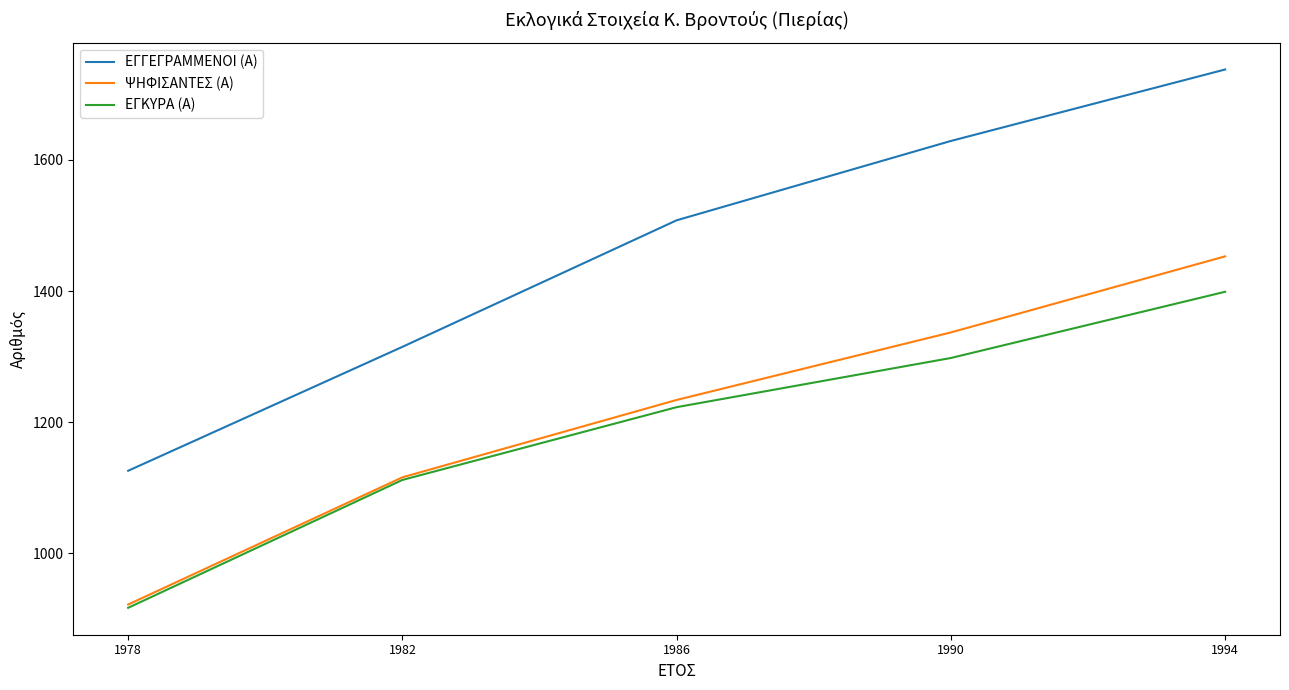

List the series in order of their peak value, lowest first.

ΕΓΚΥΡΑ (Α), ΨΗΦΙΣΑΝΤΕΣ (Α), ΕΓΓΕΓΡΑΜΜΕΝΟΙ (Α)